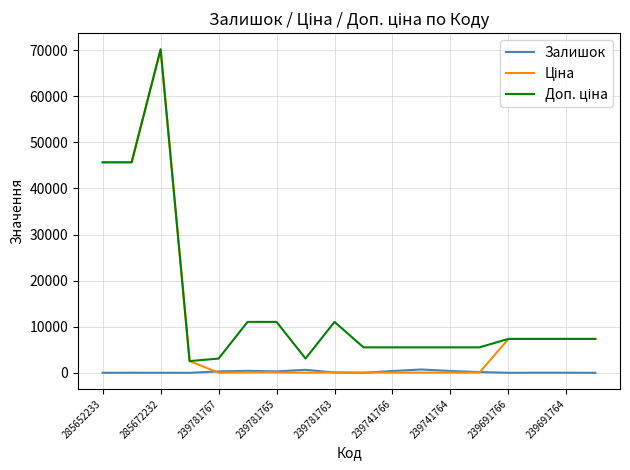

How many lines are shown in the chart?

3